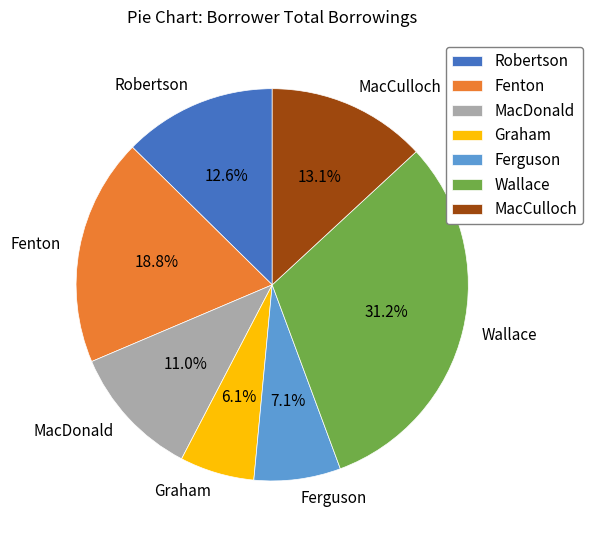

Which category has the biggest portion of the pie?

Wallace